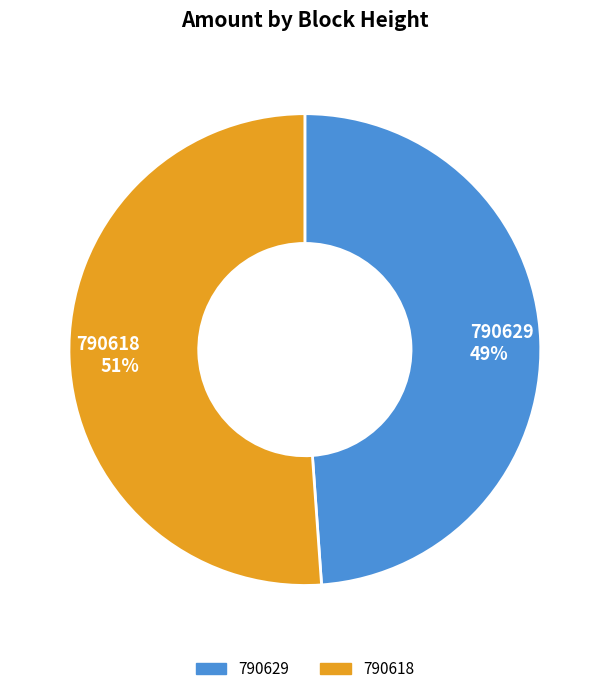

Is 790629 the majority of the pie?

No